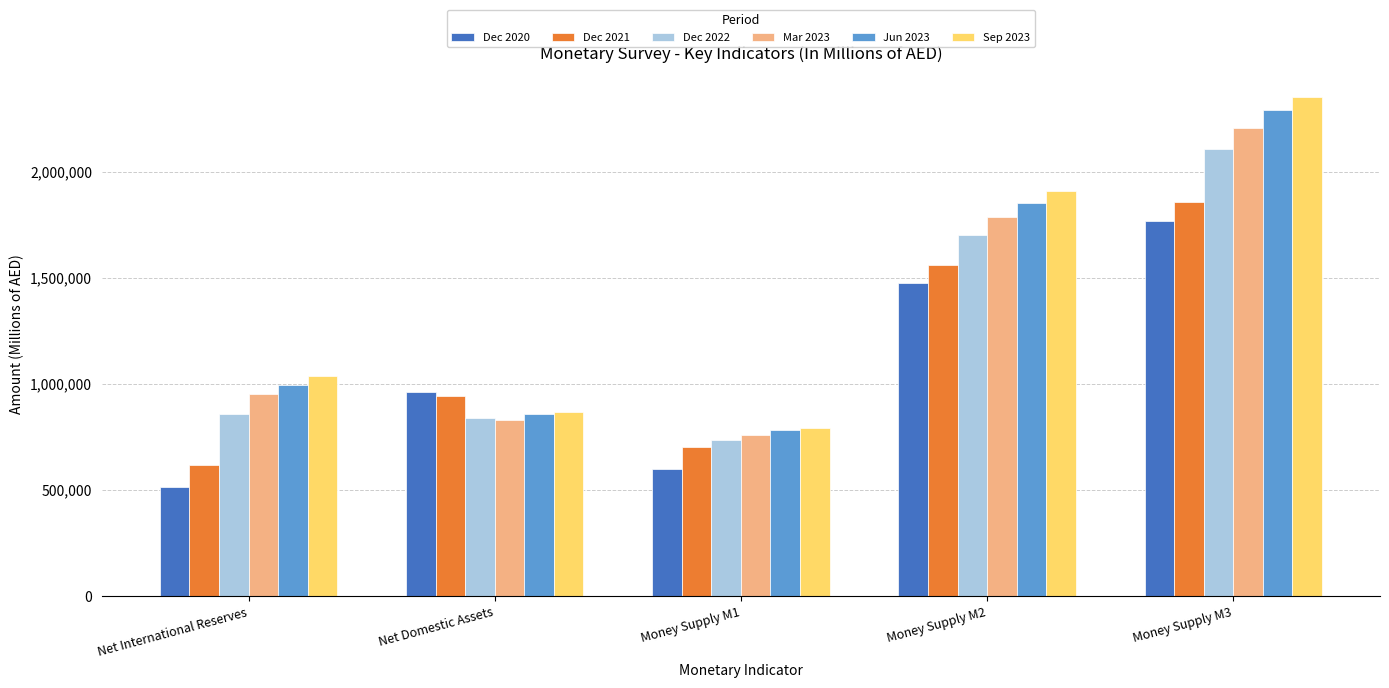

Reading left to right, what are all the values shown in this chart?

Dec 2020: 514516	964091	600060	1478607	1769368
Dec 2021: 620848	942177	701853	1563025	1856910
Dec 2022: 860973	842652	737562	1703625	2107229
Mar 2023: 955341	833031	759281	1788372	2209003
Jun 2023: 996308	858998	784017	1855306	2294158
Sep 2023: 1038059	870029	795469	1908088	2351311